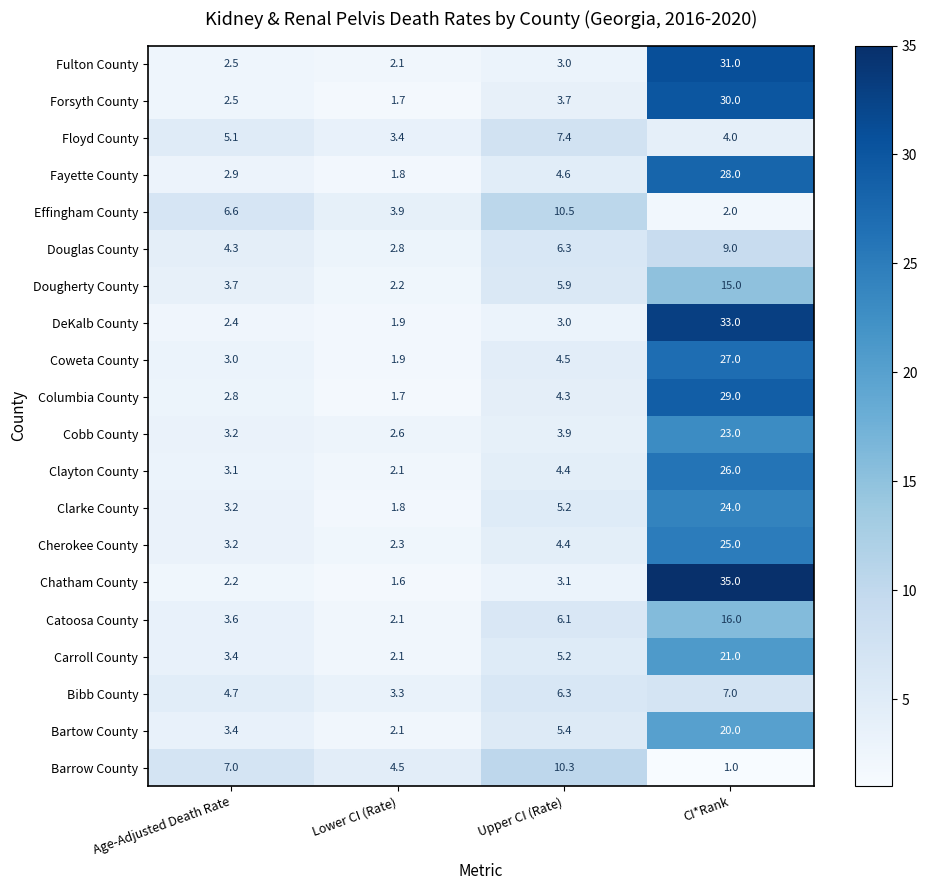

At which category is the sum across all series the highest?

CI*Rank